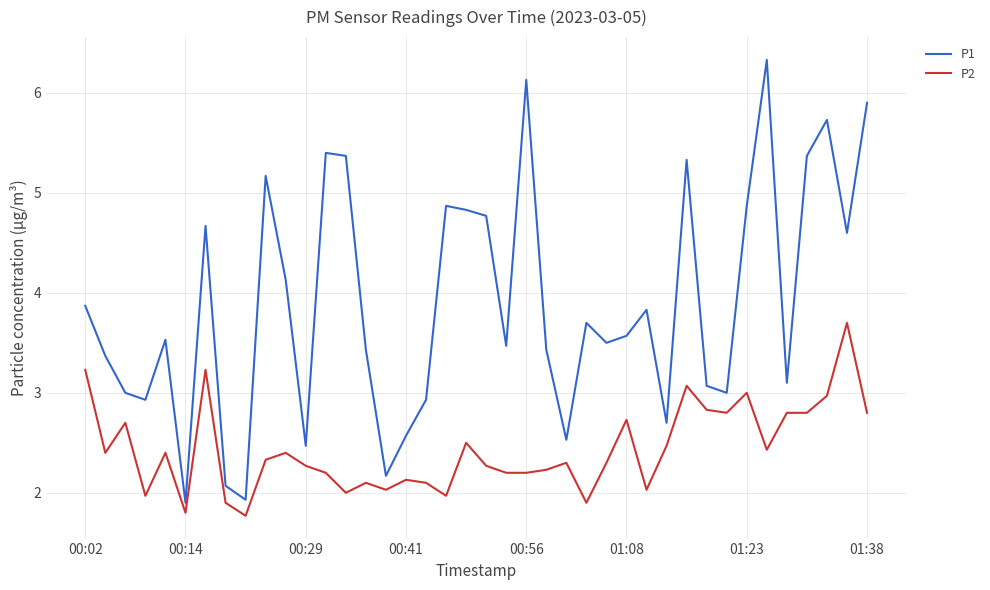

Does the chart display data point markers on the line(s)?

No